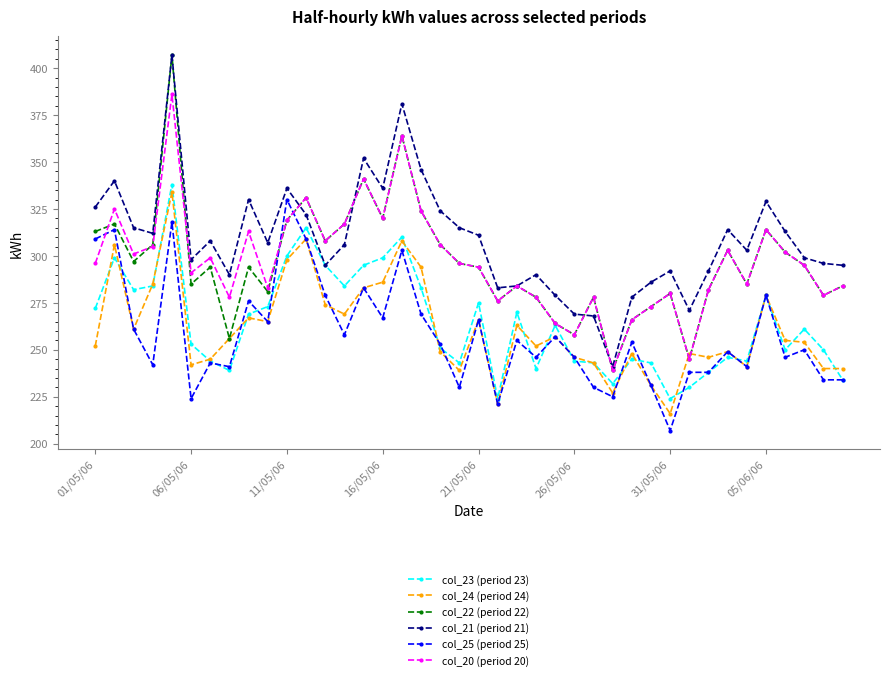

True or false: col_25 (period 25) and col_20 (period 20) intersect in this chart.

True